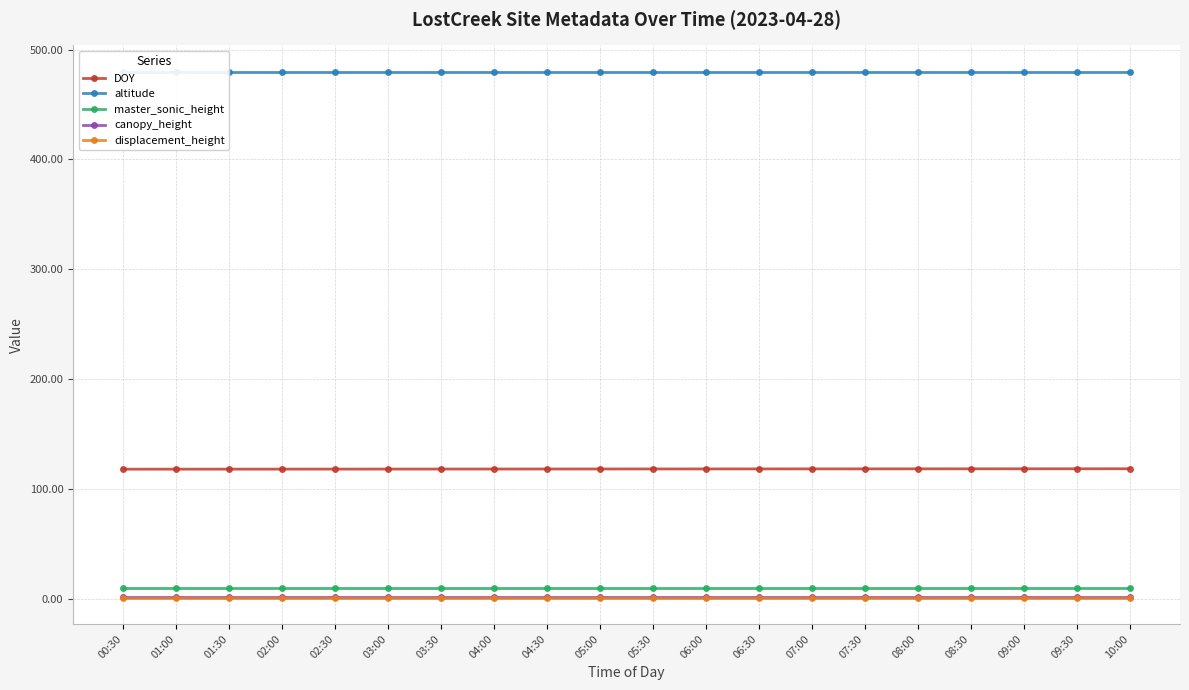

Which series has the largest total across all categories?

altitude